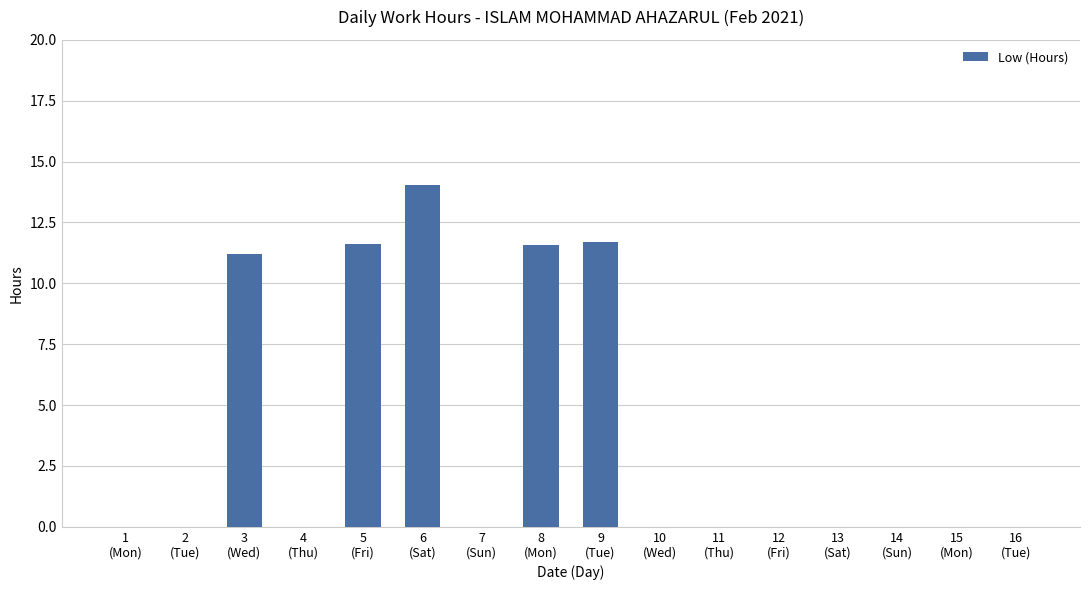

What is the greatest value displayed?

14.1